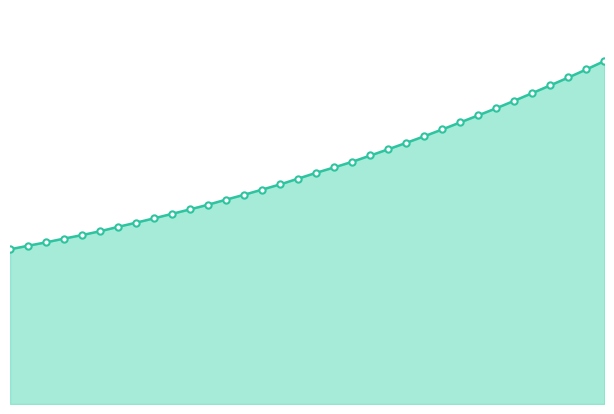

Does the chart display data point markers on the line(s)?

No